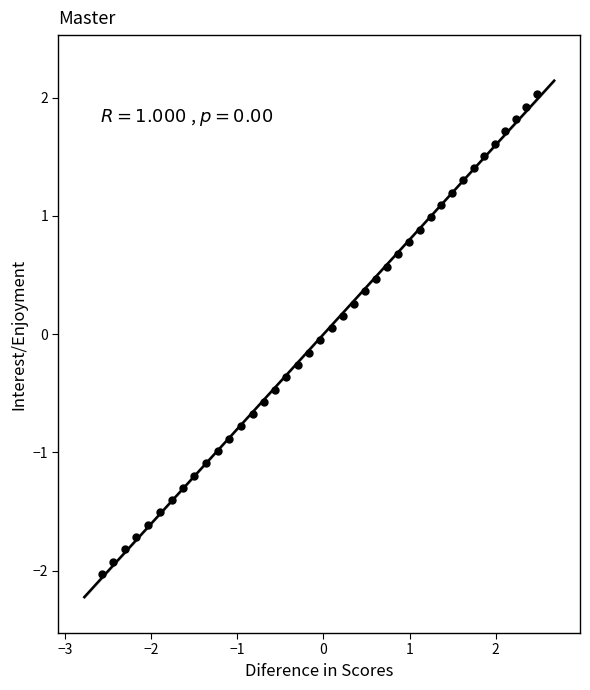

What is the range of X values (max minus min)?

5.1